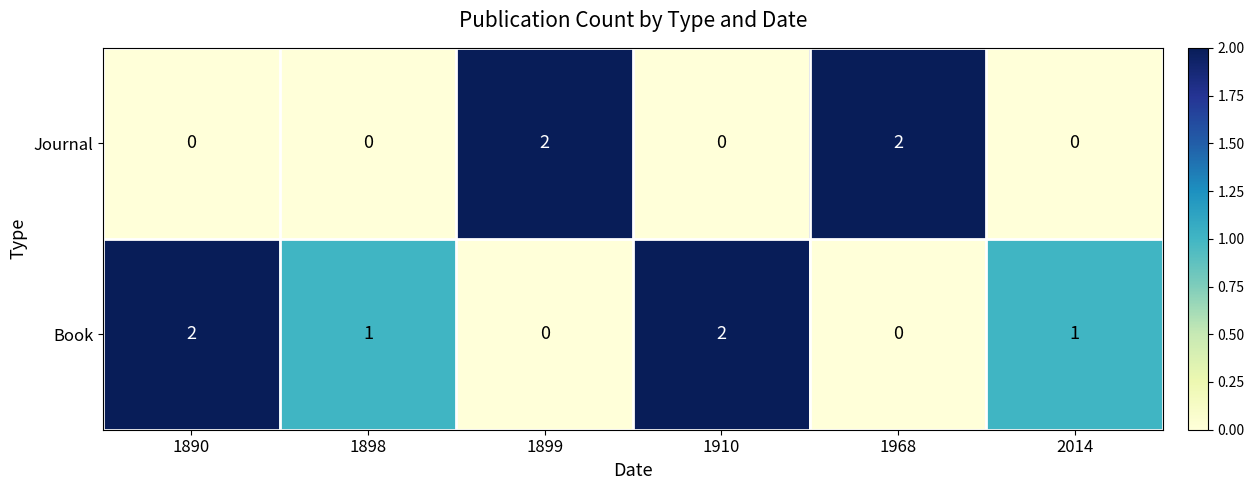

Reading left to right, extract all data points from this chart.

Journal: 0	0	2	0	2	0
Book: 2	1	0	2	0	1